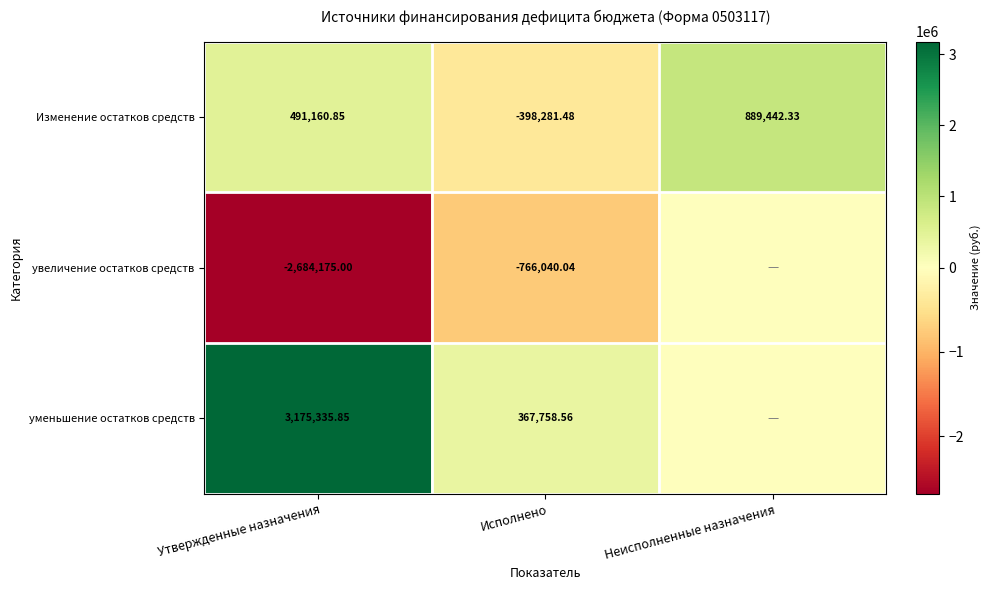

List the labels in order of Изменение остатков средств value, largest first.

Неисполненные назначения, Утвержденные назначения, Исполнено